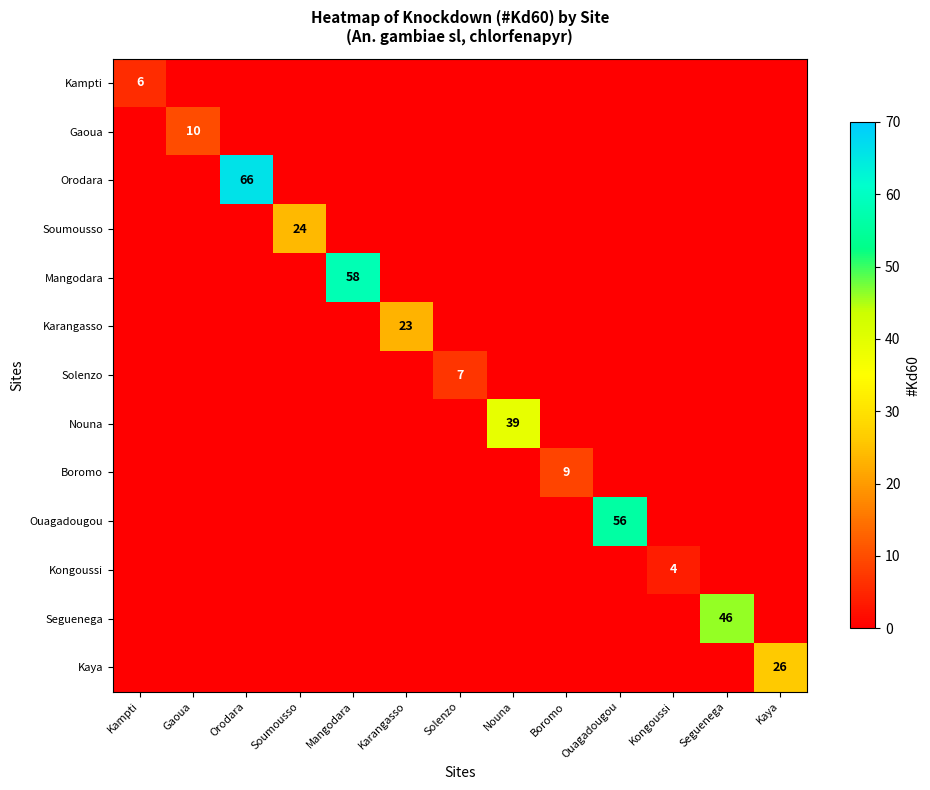

The Boromo series shows 9 at Boromo. True or false?

True